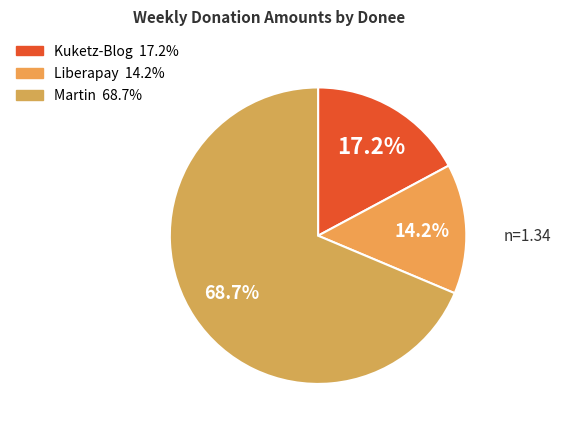

Is it true that Martin is 69% of the pie?

True